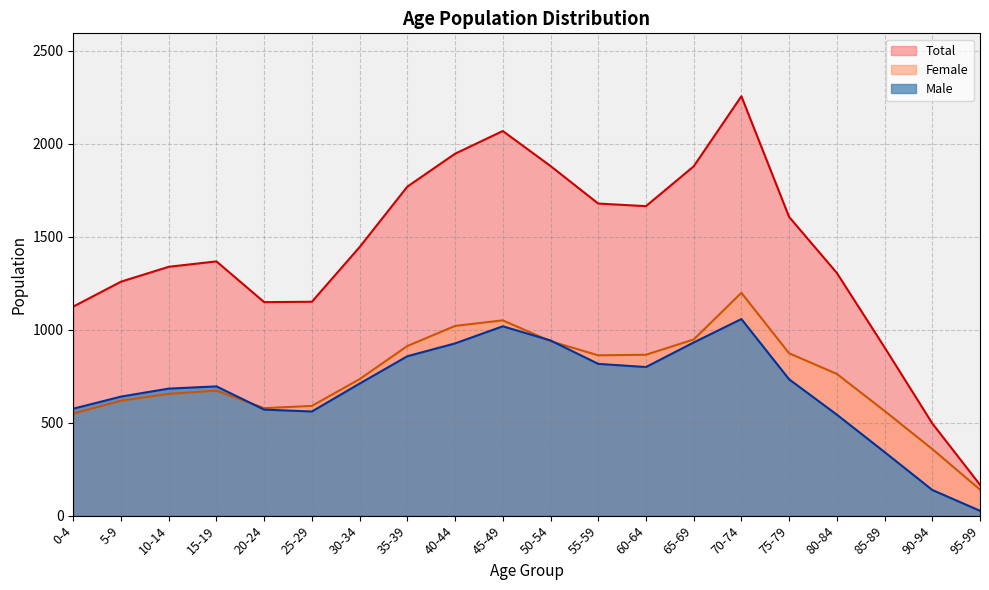

What are all the series names shown in the legend?

Total, Female, Male